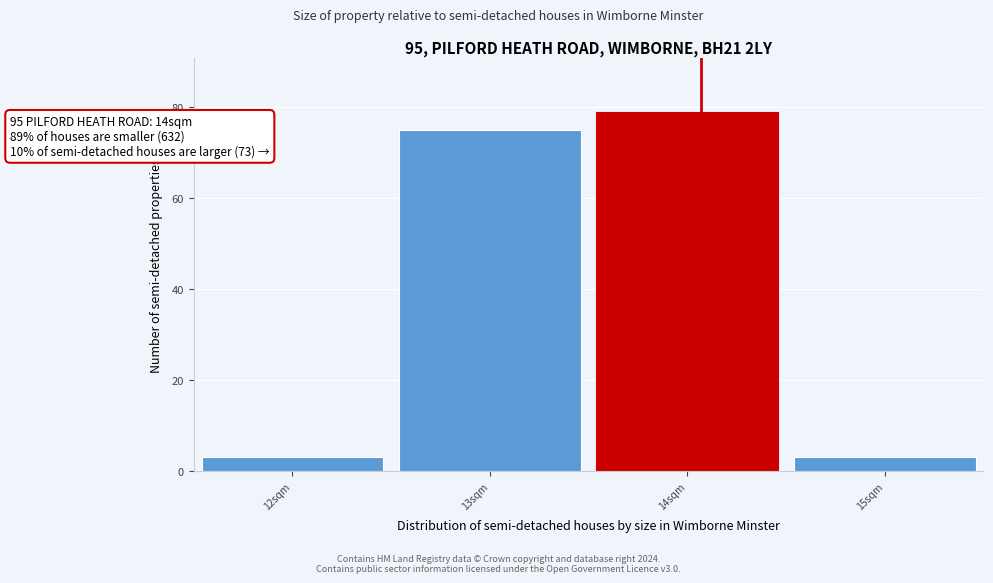

Over which range of the x-axis is the bar tallest?

13.5 to 14.5